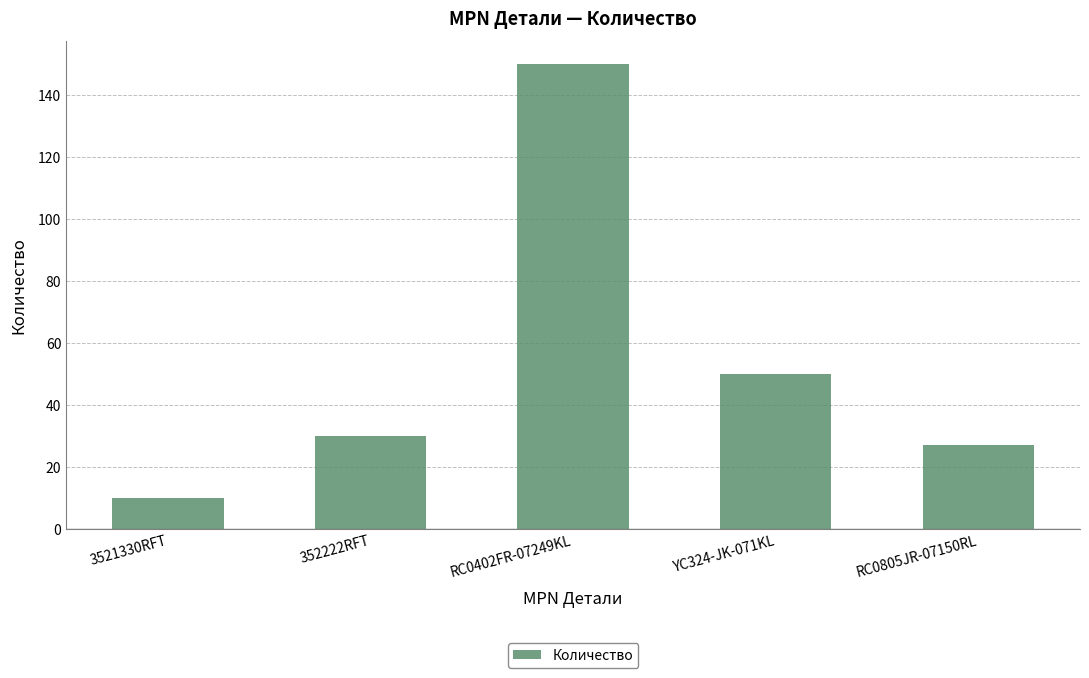

What is the ratio of the value at YC324-JK-071KL to the value at 352222RFT?

1.7